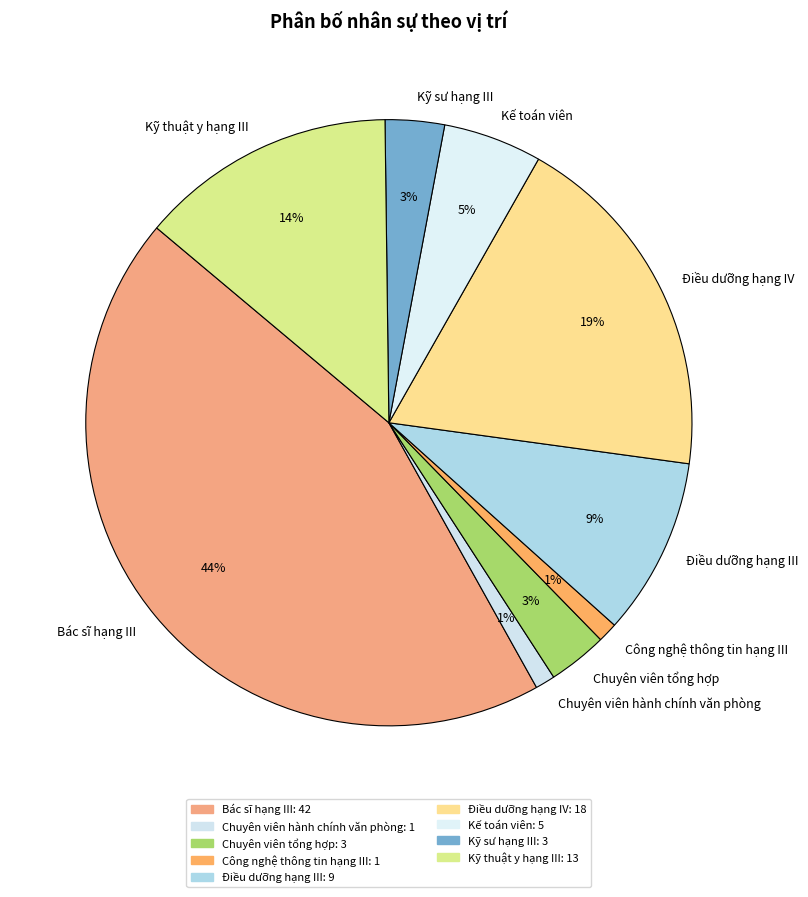

Is it true that Chuyên viên tổng hợp is 3% of the pie?

True